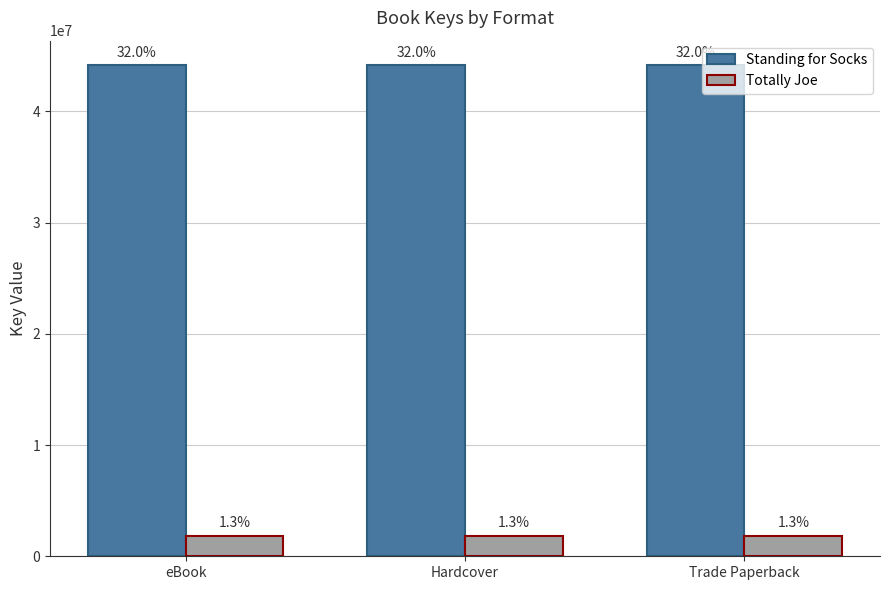

At how many categories does at least one series exceed 11879475?

3